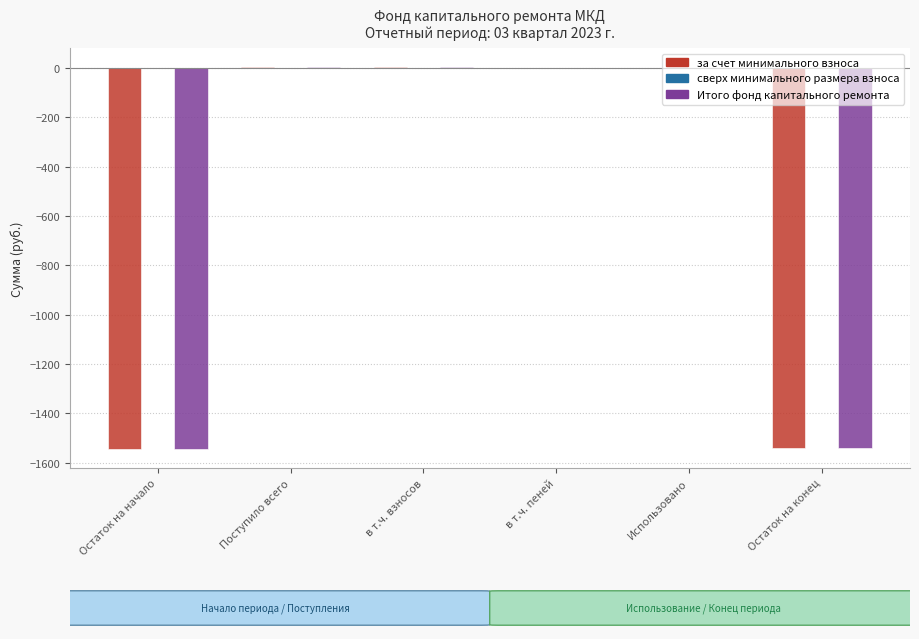

The за счет минимального взноса series shows 0.0 at в т.ч. пеней. True or false?

True